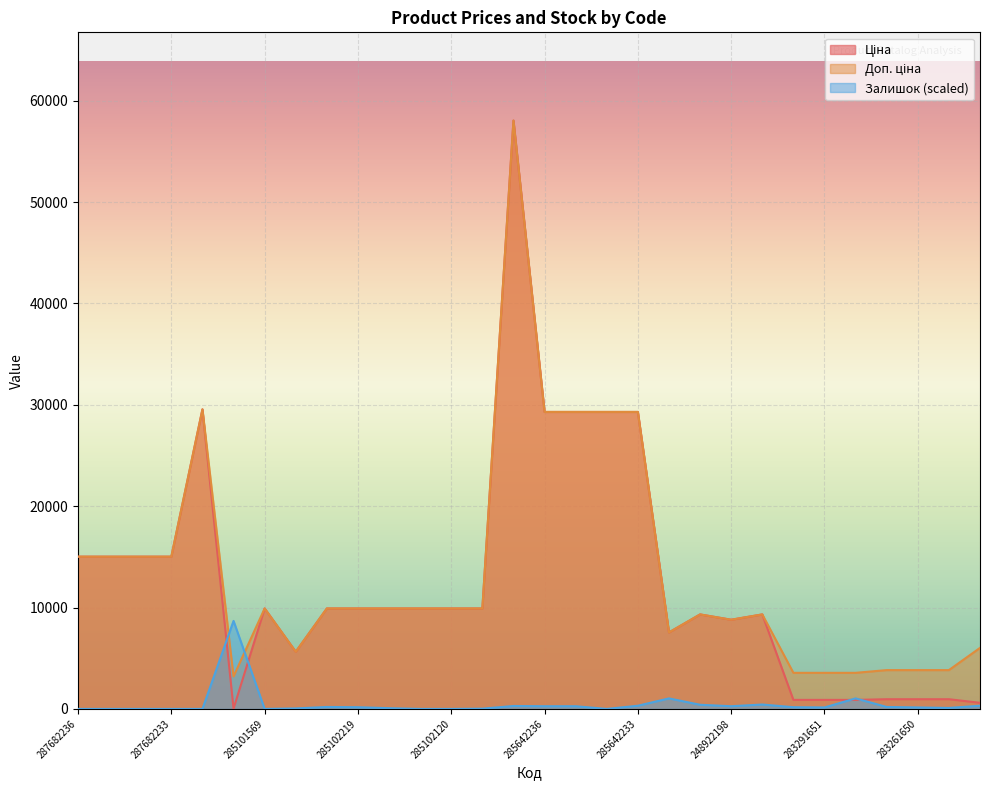

What are all the series names shown in the legend?

Ціна, Доп. ціна, Залишок